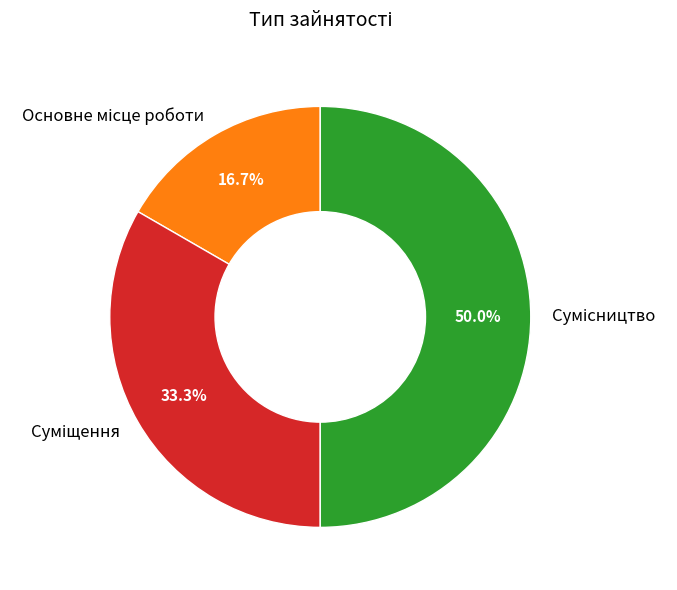

Rank the categories by value from highest to lowest.

Сумісництво, Суміщення, Основне місце роботи